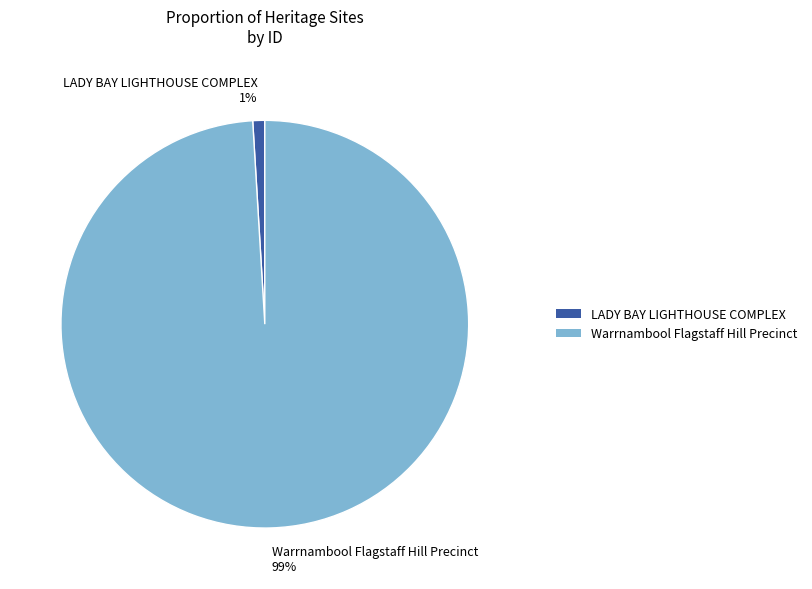

Does Warrnambool Flagstaff Hill Precinct represent more than half of the total?

Yes